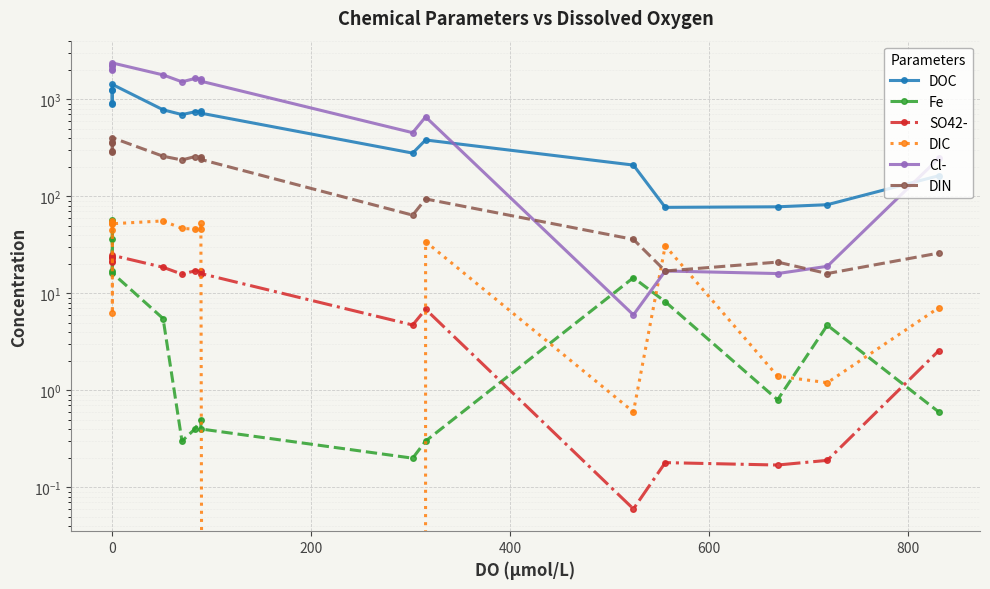

Which series has the widest spread of values?

Cl-